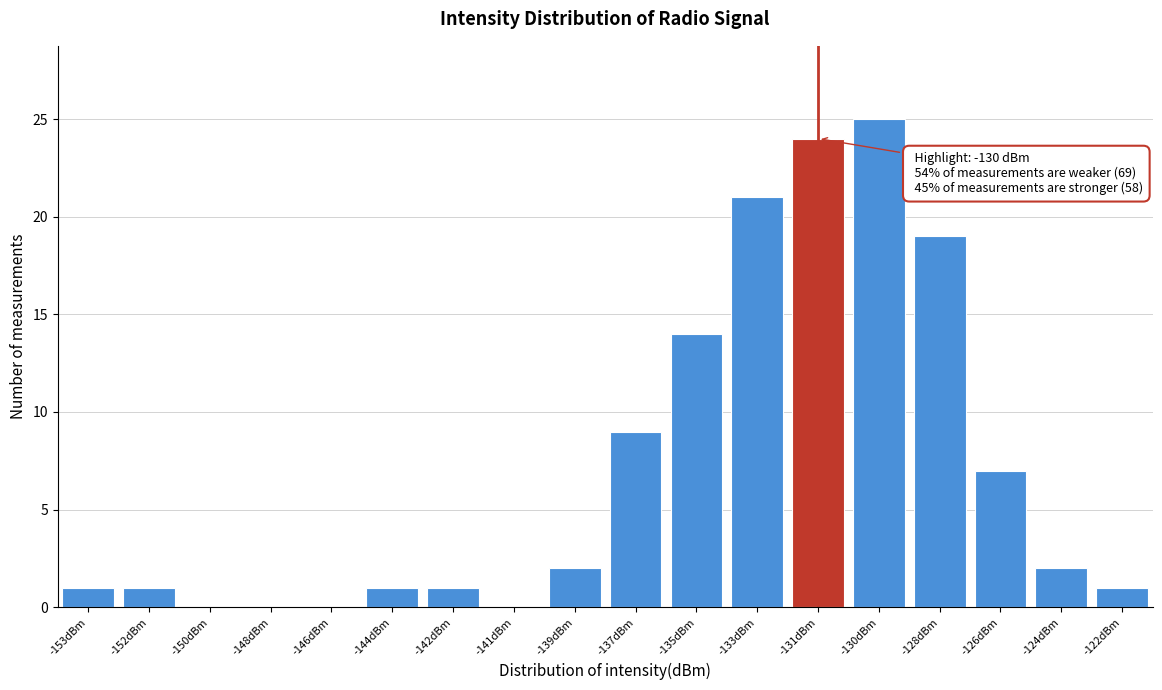

Reading left to right, what are all the values shown in this chart?

-153dBm=1	-152dBm=1	-150dBm=0	-148dBm=0	-146dBm=0	-144dBm=1	-142dBm=1	-141dBm=0	-139dBm=2	-137dBm=9	-135dBm=14	-133dBm=21	-131dBm=24	-130dBm=25	-128dBm=19	-126dBm=7	-124dBm=2	-122dBm=1